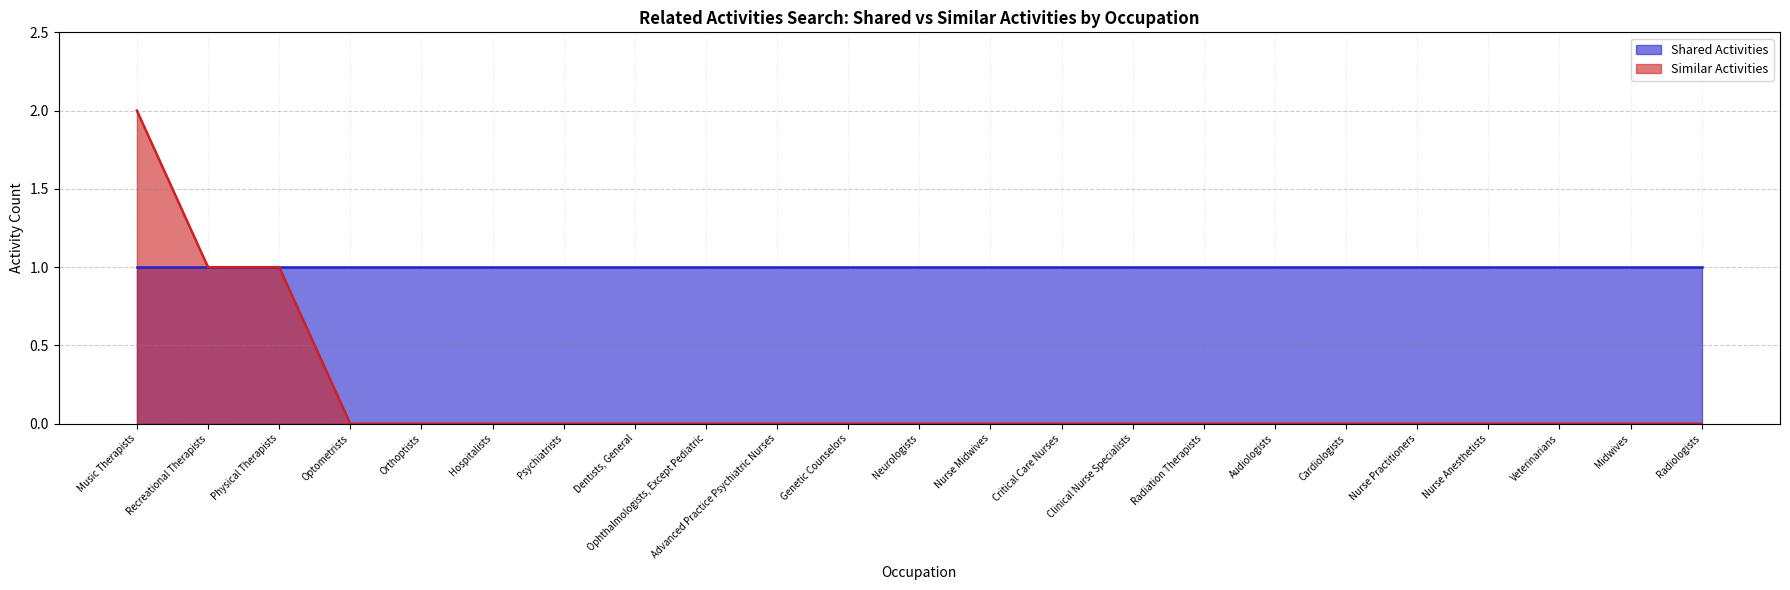

True or false: Shared Activities has a value of 2 at Radiation Therapists.

False